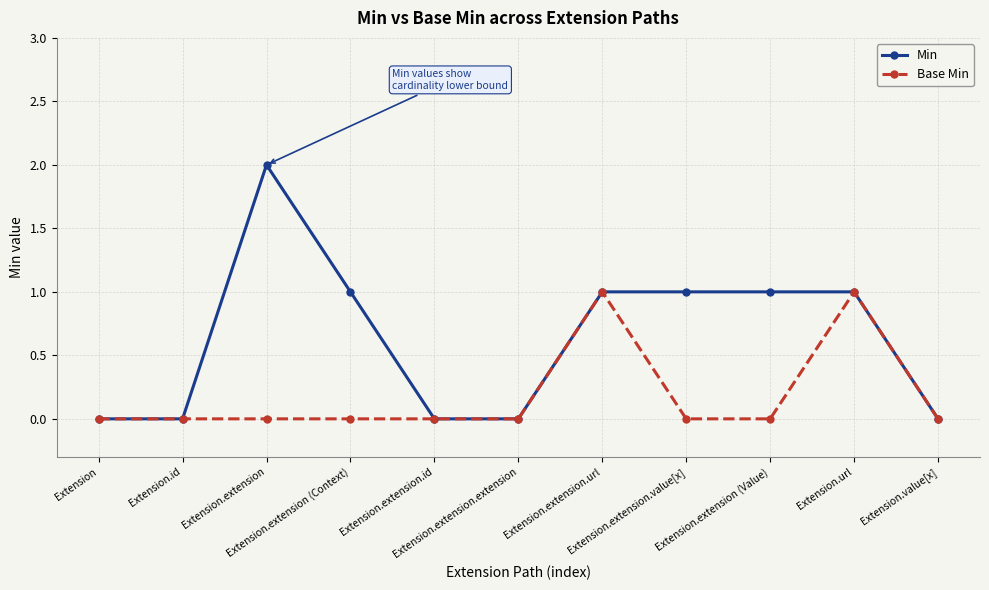

What are all the series names shown in the legend?

Min, Base Min